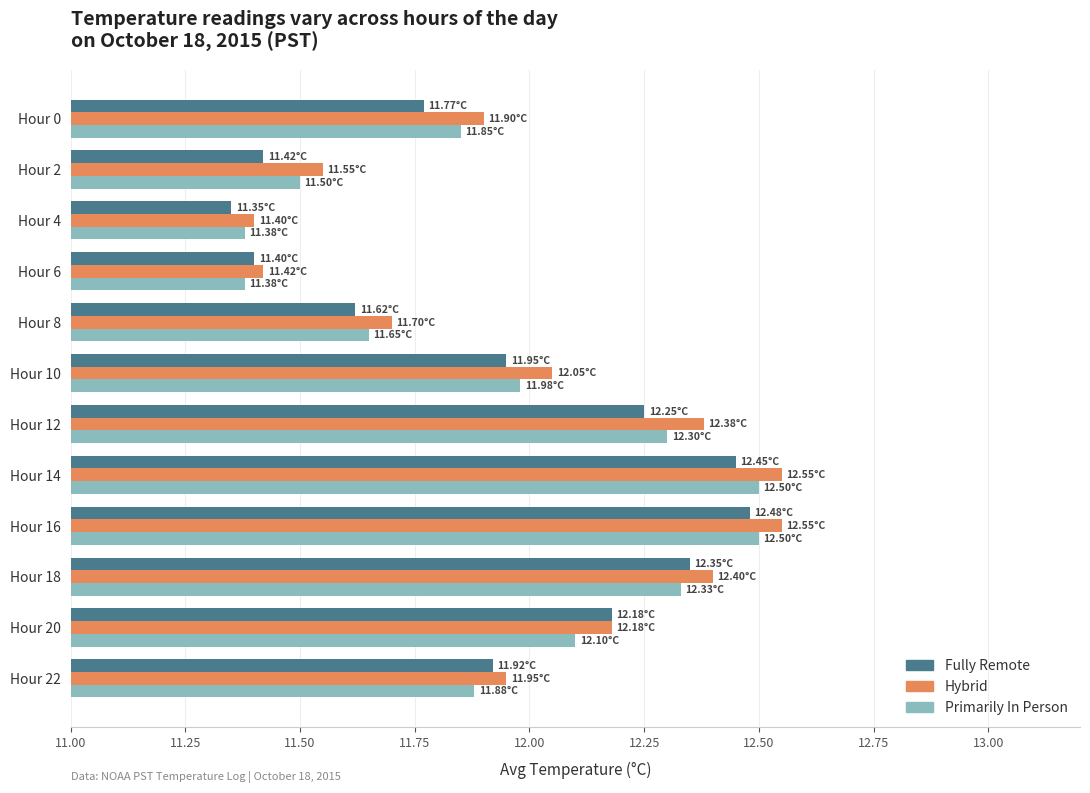

At which category does the chart reach its minimum across all series?

Hour 4